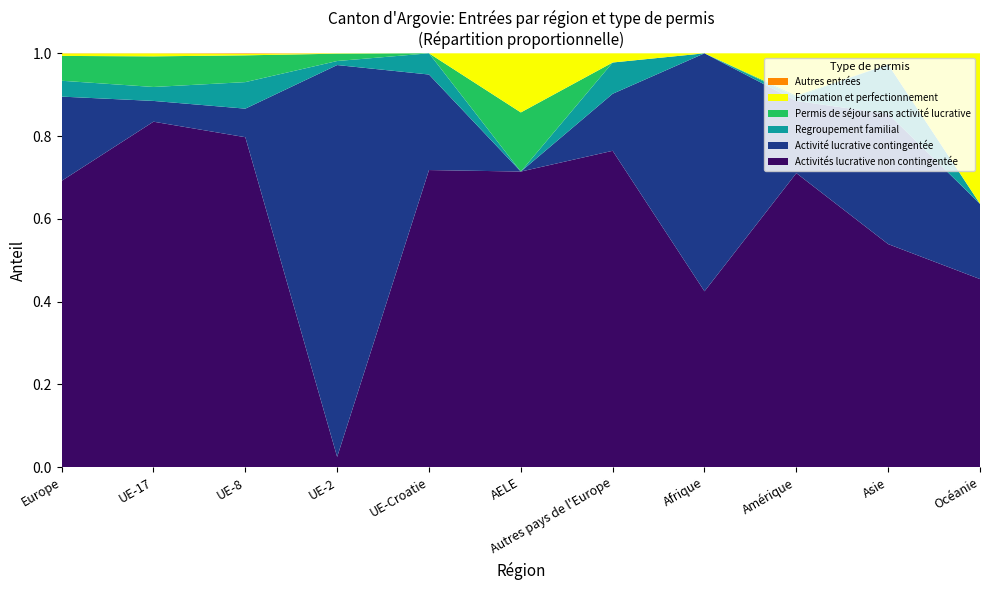

Reading right to left, extract all data points from this chart.

Activités lucrative non contingentée: 5	221	216	17	172	5	28	28	1294	3294	4821
Activité lucrative contingentée: 2	129	53	23	31	0	9	1068	112	198	1418
Regroupement familial: 0	49	3	0	17	0	2	11	104	133	267
Permis de séjour sans activité lucrative: 0	0	1	0	0	1	0	20	105	292	418
Formation et perfectionnement: 4	11	31	0	5	1	0	1	6	28	41
Autres entrées: 0	0	0	0	0	0	0	0	2	1	3